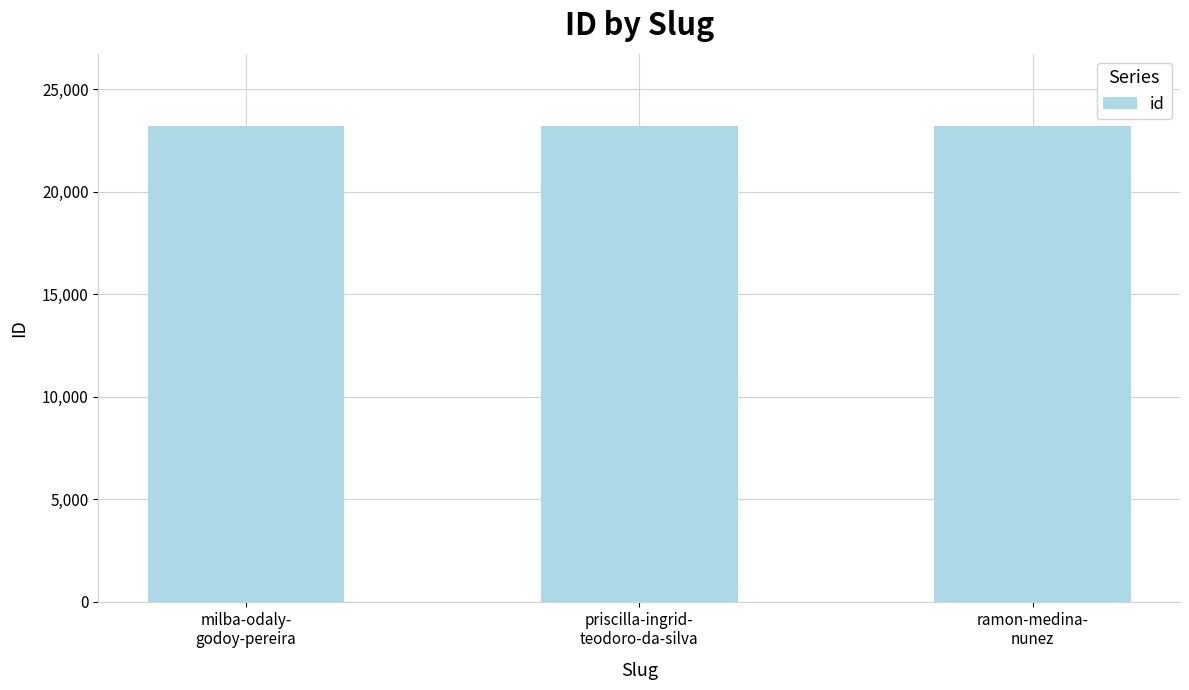

Are the bars grouped side by side (vs. stacked)?

No